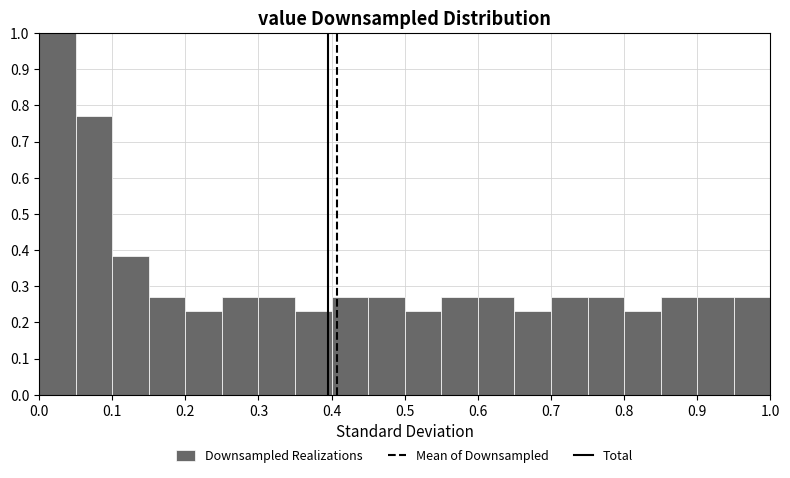

How tall is the bar that spans 0.15 to 0.20 on the x-axis? The values are not printed on the chart, so give them approximately, as read against the axis.

0.27